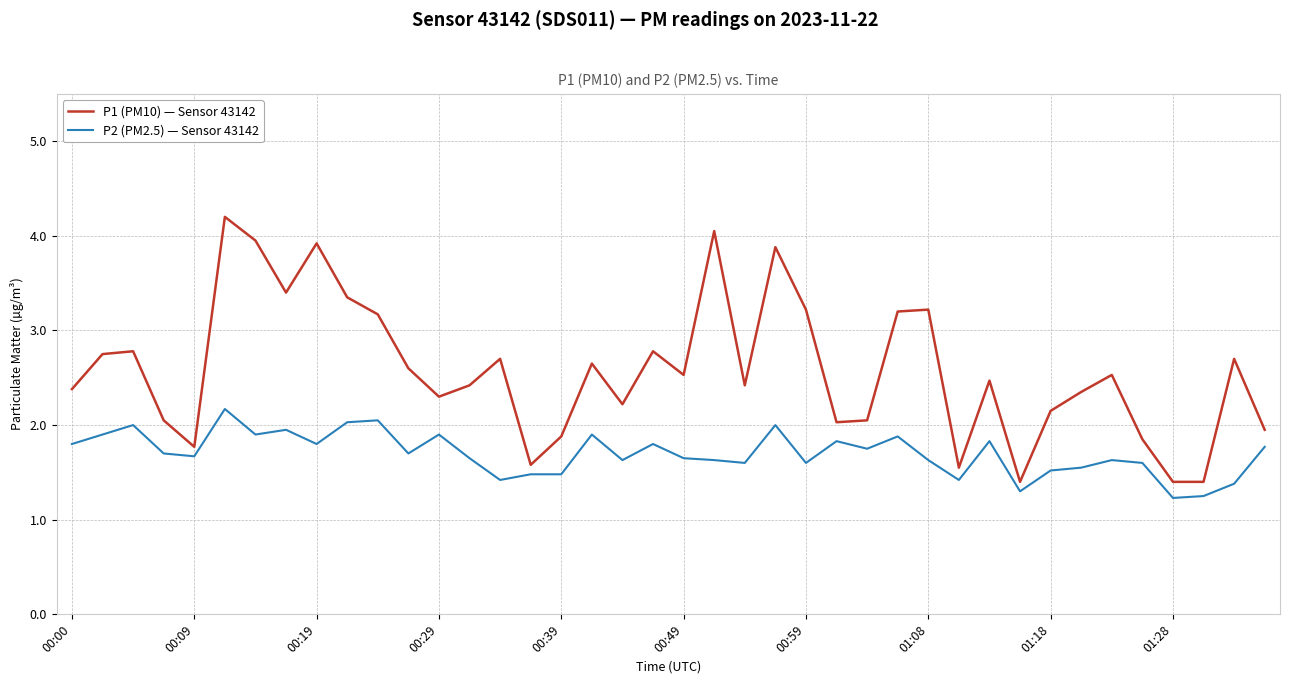

What is the difference between the maximum and minimum values in the P2 (PM2.5) — Sensor 43142 series?

0.9